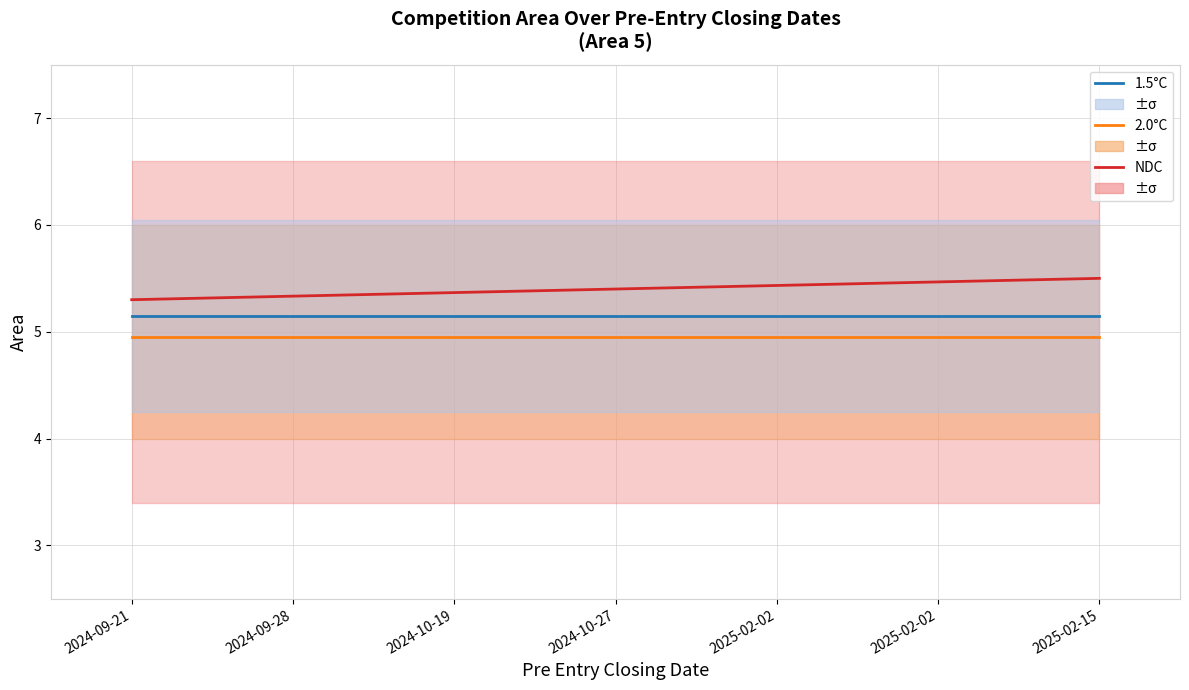

Rank the series by their average value, from highest to lowest.

NDC, 1.5°C, 2.0°C